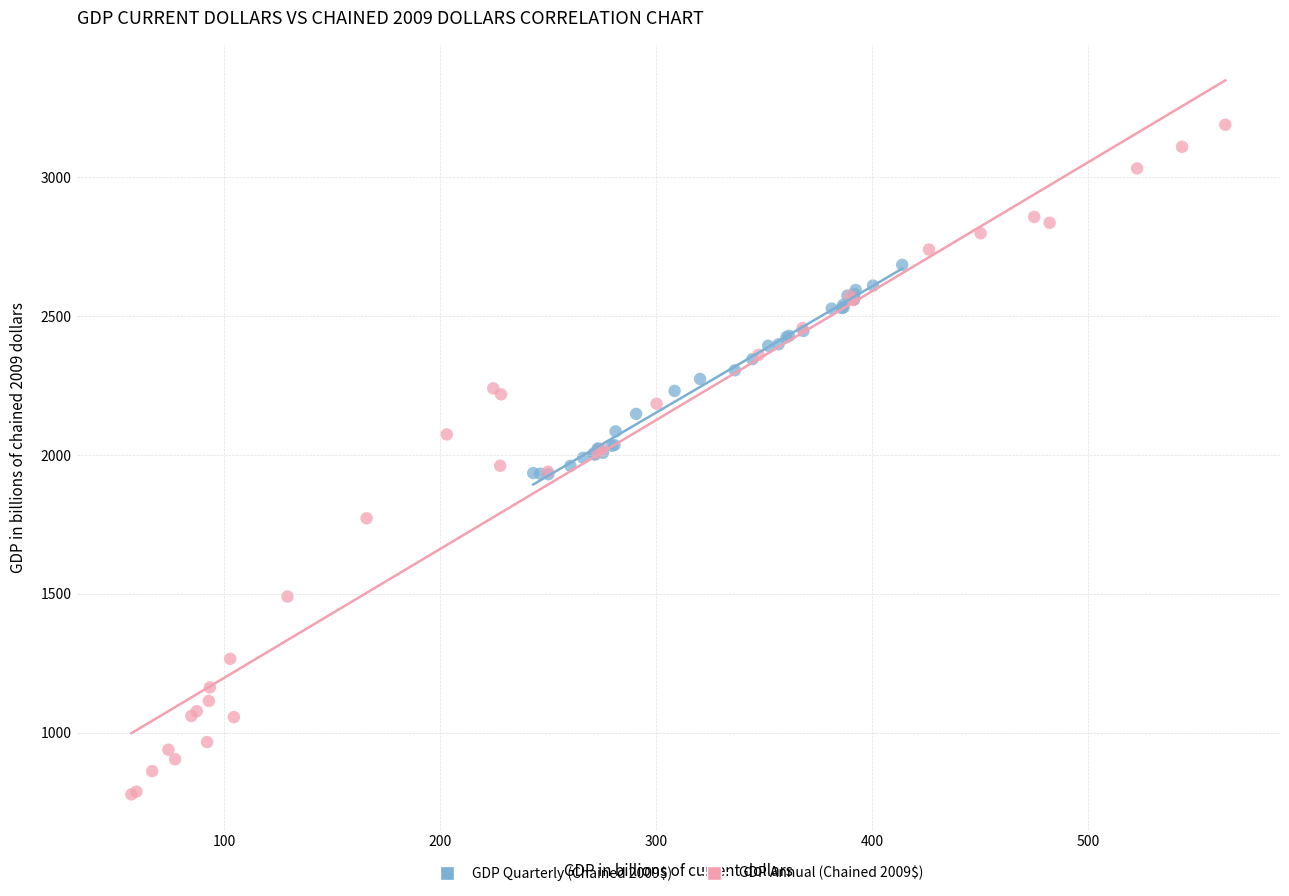

Which series has the largest Y range (max minus min)?

GDP Annual (Chained 2009$)